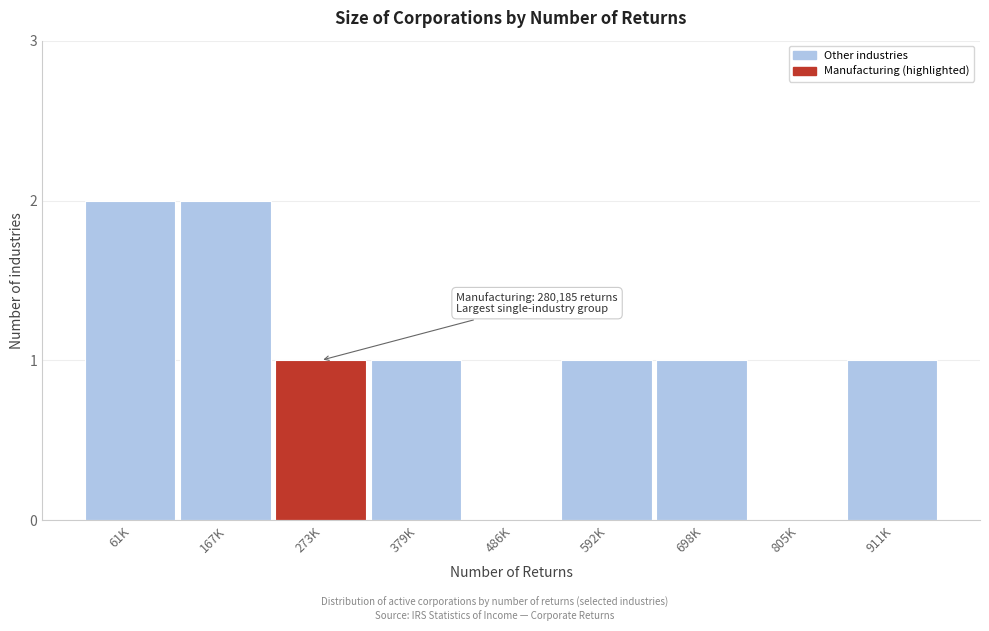

Reading left to right, transcribe all the data shown in this chart.

61K=2	167K=2	273K=1	379K=1	486K=0	592K=1	698K=1	805K=0	911K=1